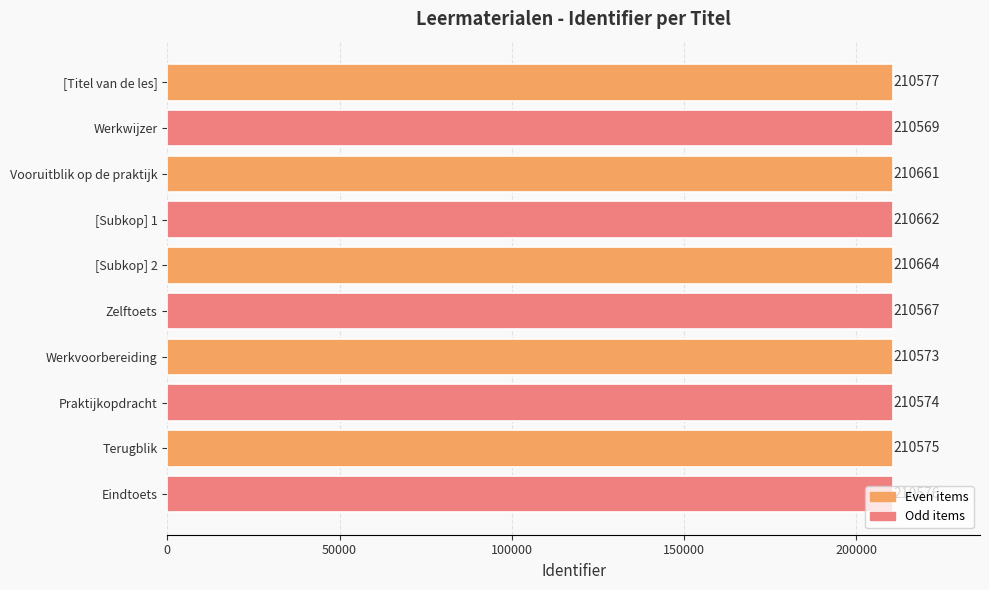

What is the approximate value at [Subkop] 1?

210662